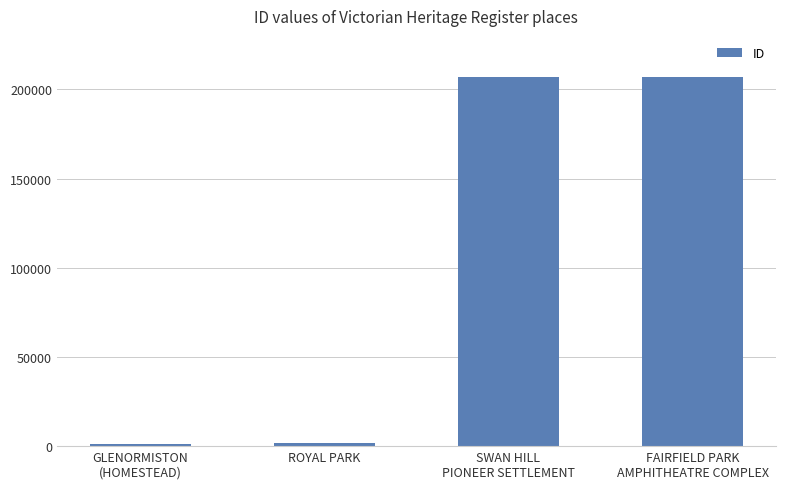

Are the bars grouped side by side (vs. stacked)?

No